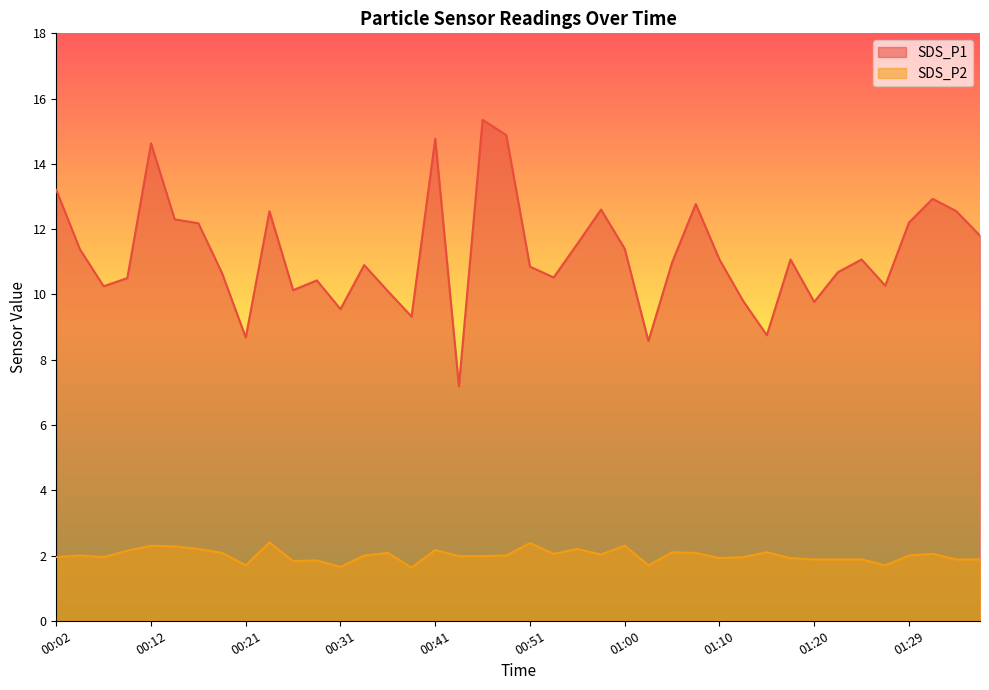

What are all the series names shown in the legend?

SDS_P1, SDS_P2